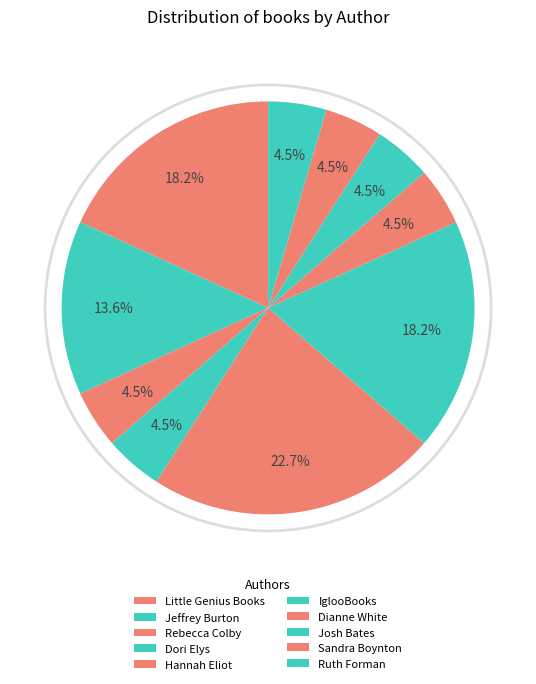

How many slices are in this pie chart?

10